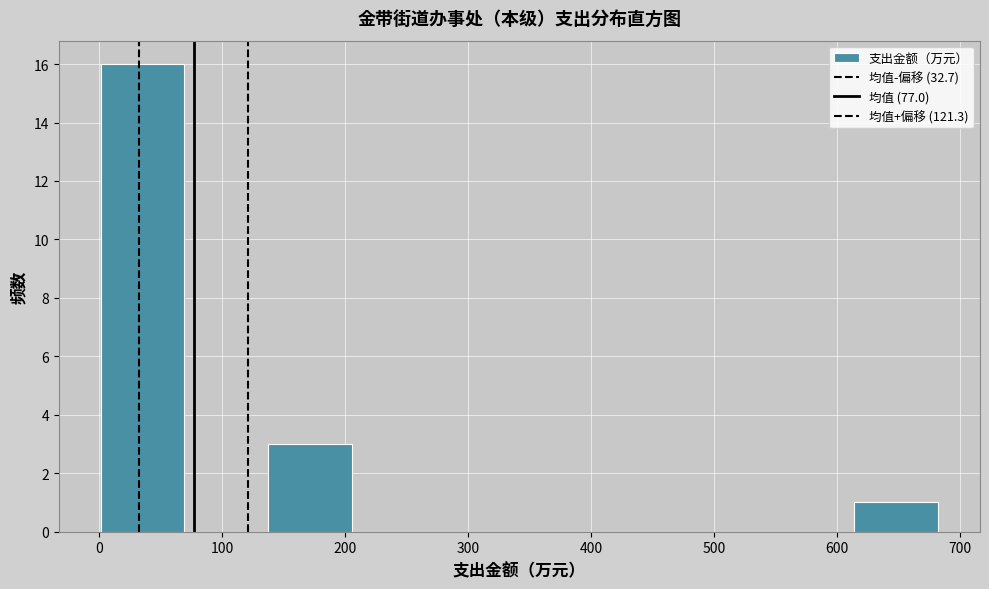

Reading left to right, list every bar in this chart as the range it spans on the x-axis followed by its height. Neither the bar edges nor the heights are printed on the chart, so give them approximately, as read against the axes.

0 to 70: 16
70 to 140: 0
140 to 210: 3
210 to 270: 0
270 to 340: 0
340 to 410: 0
410 to 480: 0
480 to 550: 0
550 to 610: 0
610 to 680: 1